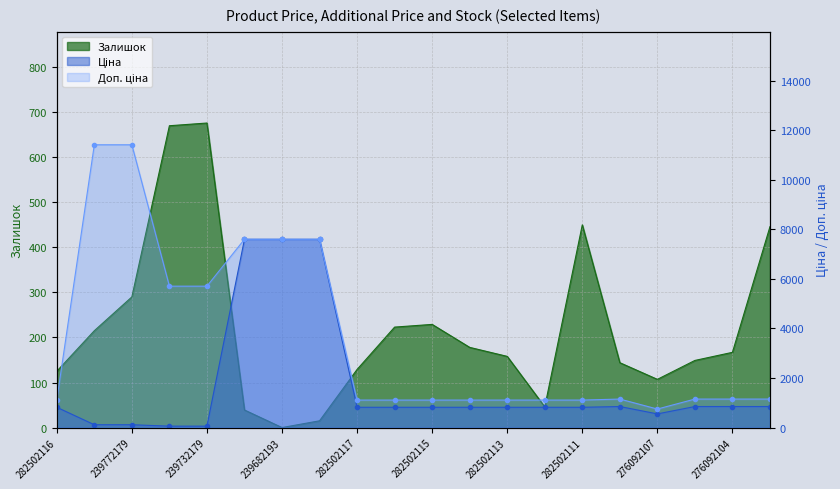

The value of Ціна at 282502112 is 1195.0. True or false?

False